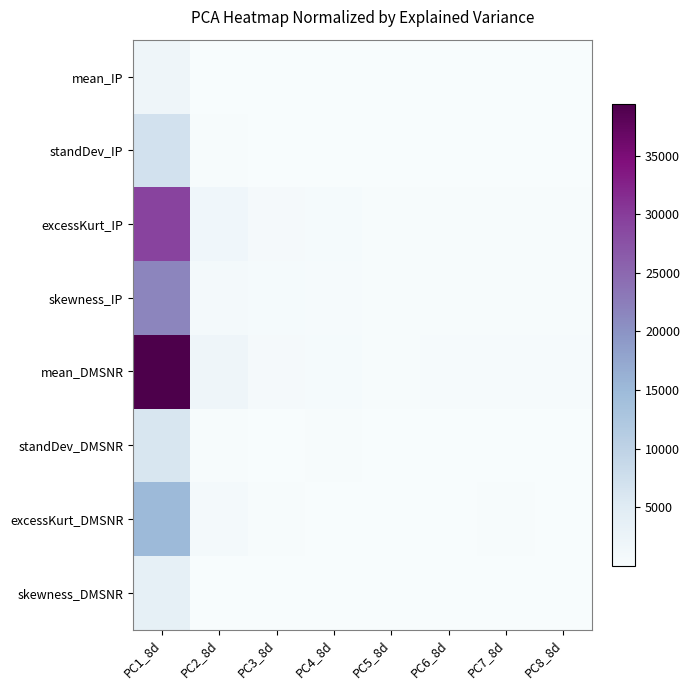

Which series has the largest total across all categories?

mean_DMSNR